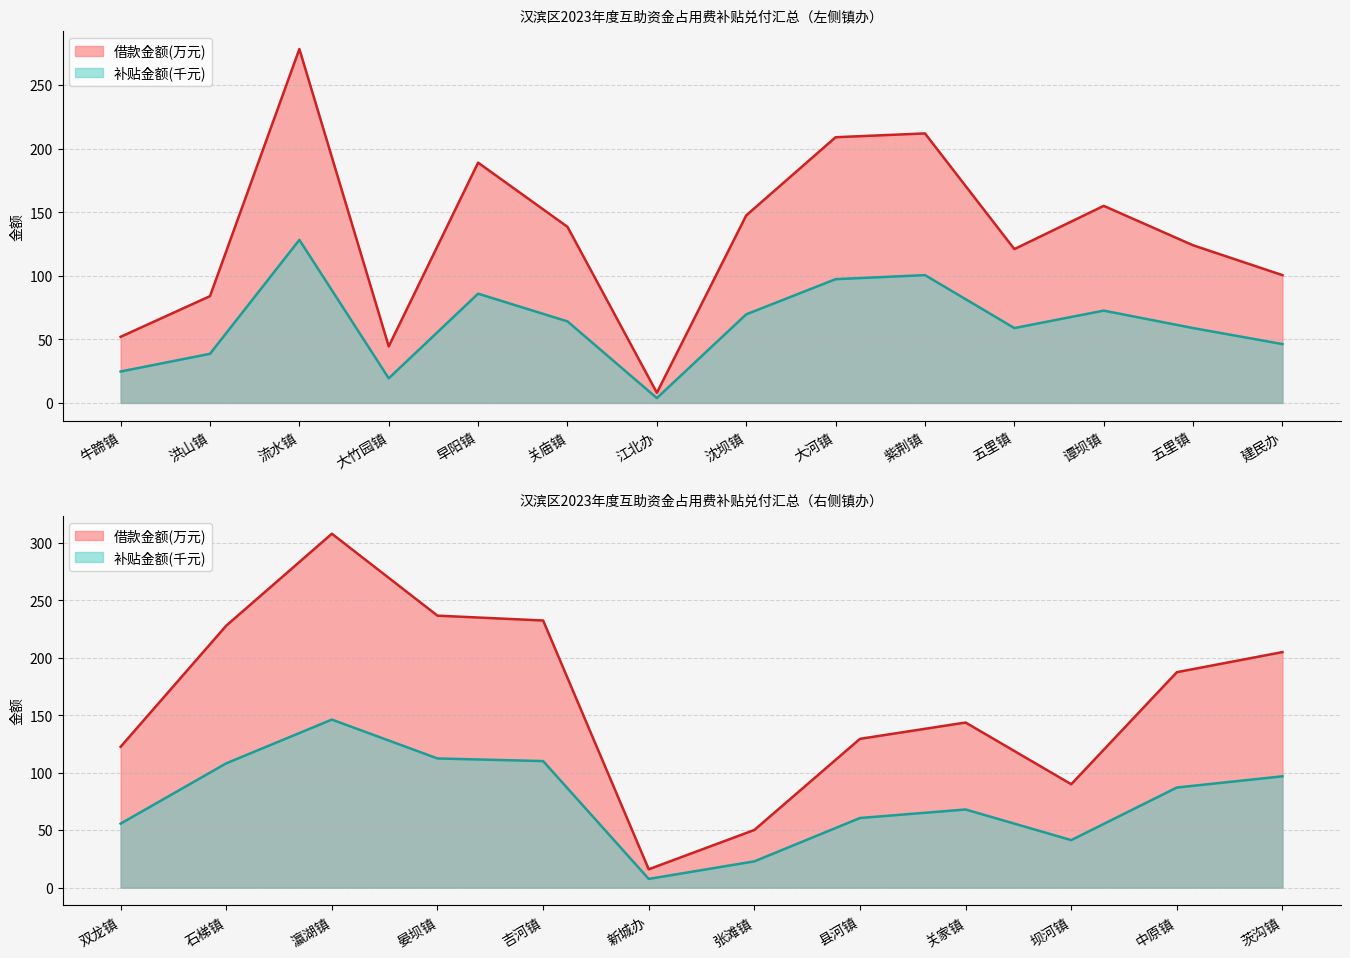

True or false: 补贴金额(元) and 借款金额(万元) intersect in this chart.

False